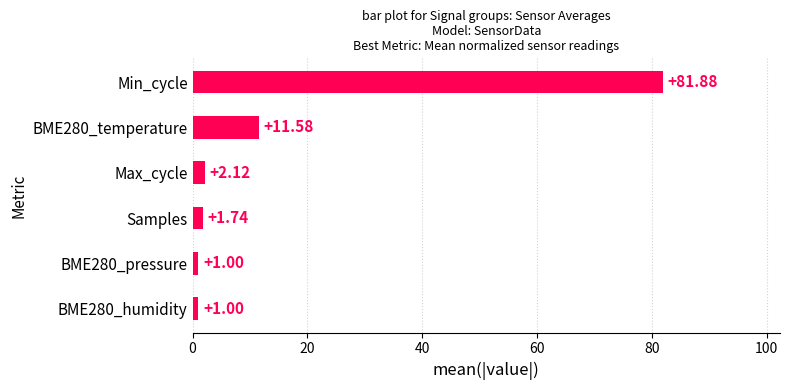

What is the sum of all values?

99.3